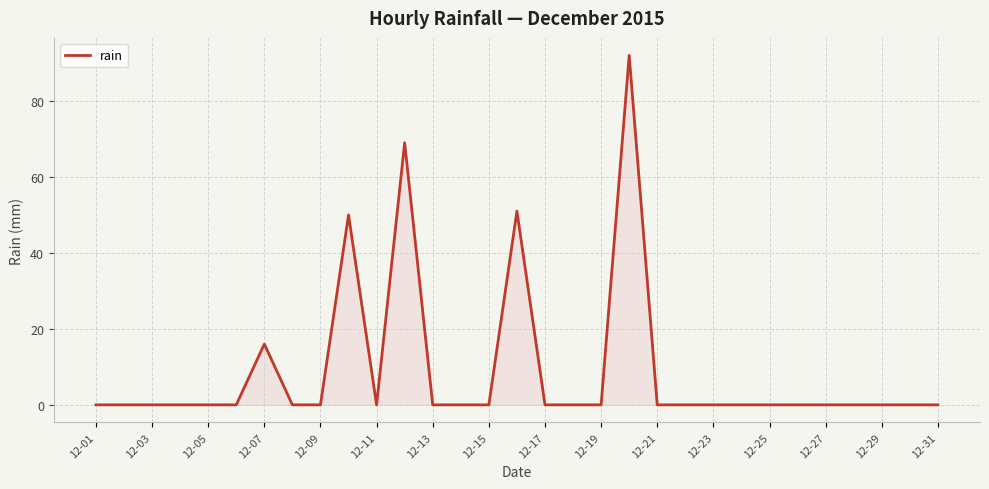

How many lines are shown in the chart?

1